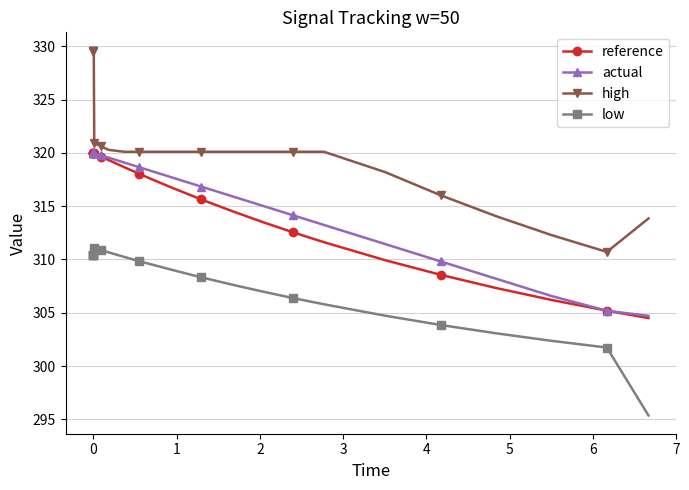

True or false: high and low intersect in this chart.

False